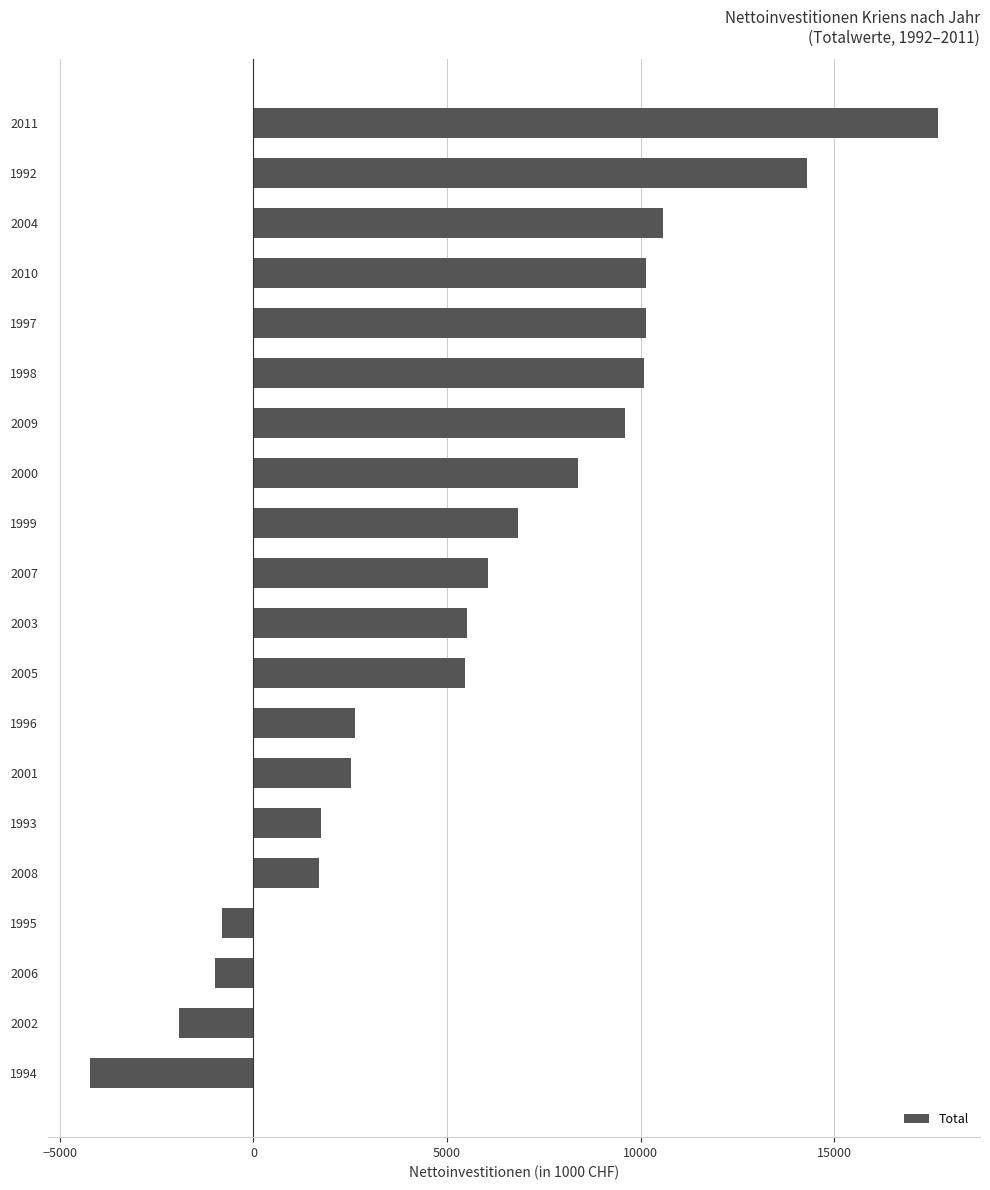

Which category has the highest value across all series?

2011